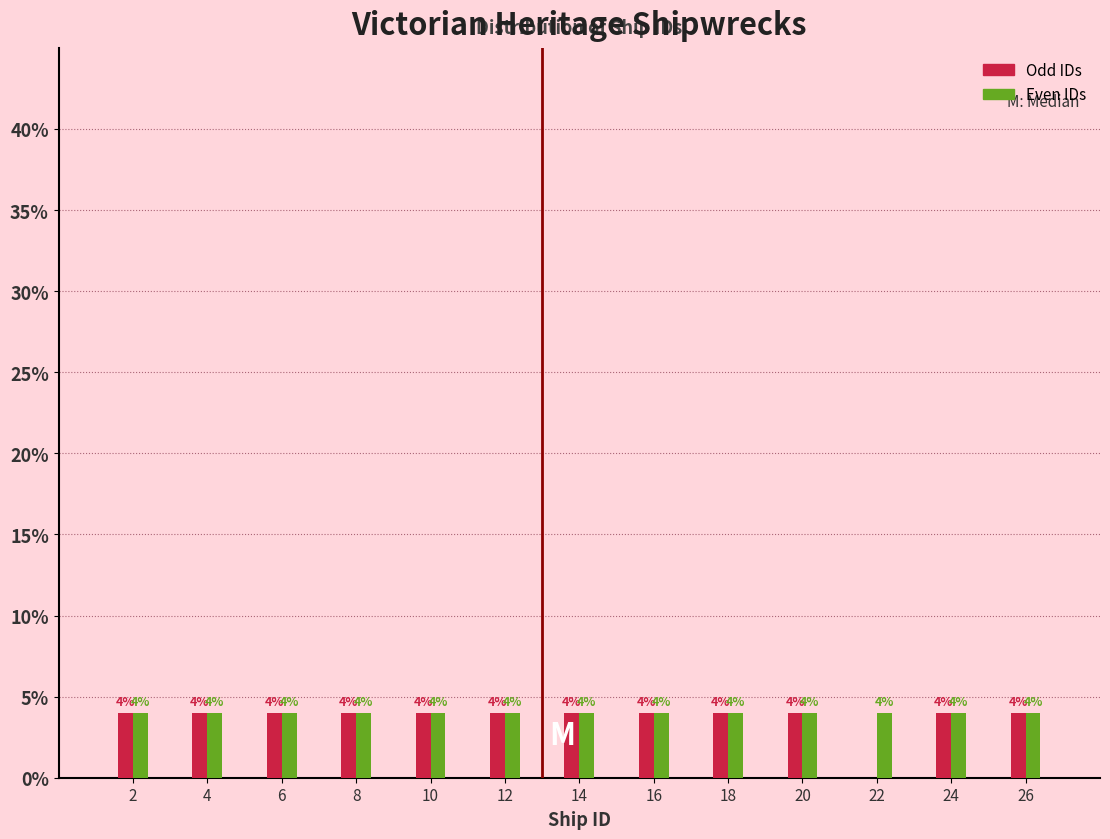

Reading left to right, what are all the values shown in this chart?

Odd IDs: 2=4	4=4	6=4	8=4	10=4	12=4	14=4	16=4	18=4	20=4	22=0	24=4	26=4
Even IDs: 2=4	4=4	6=4	8=4	10=4	12=4	14=4	16=4	18=4	20=4	22=4	24=4	26=4